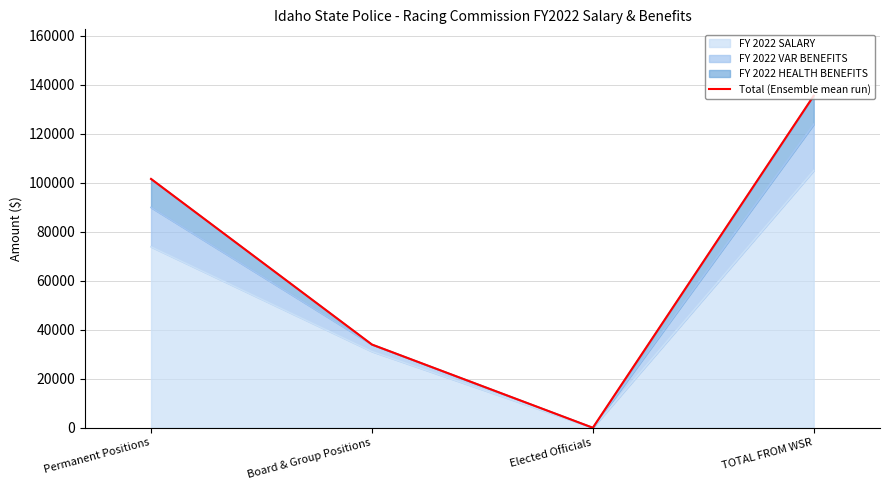

Reading left to right, what are all the values shown in this chart?

101538.8	33952.9	0.0	135491.6